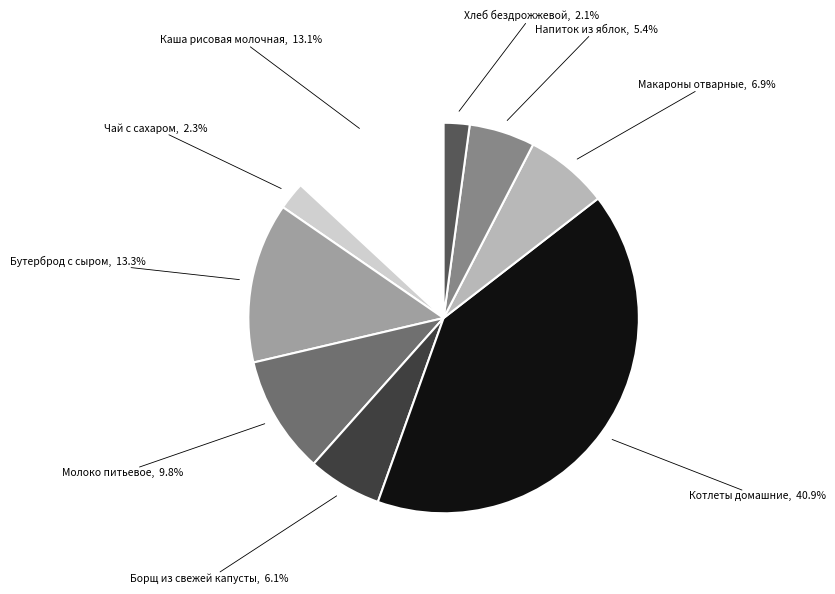

Is there any slice that represents more than half of the pie?

No